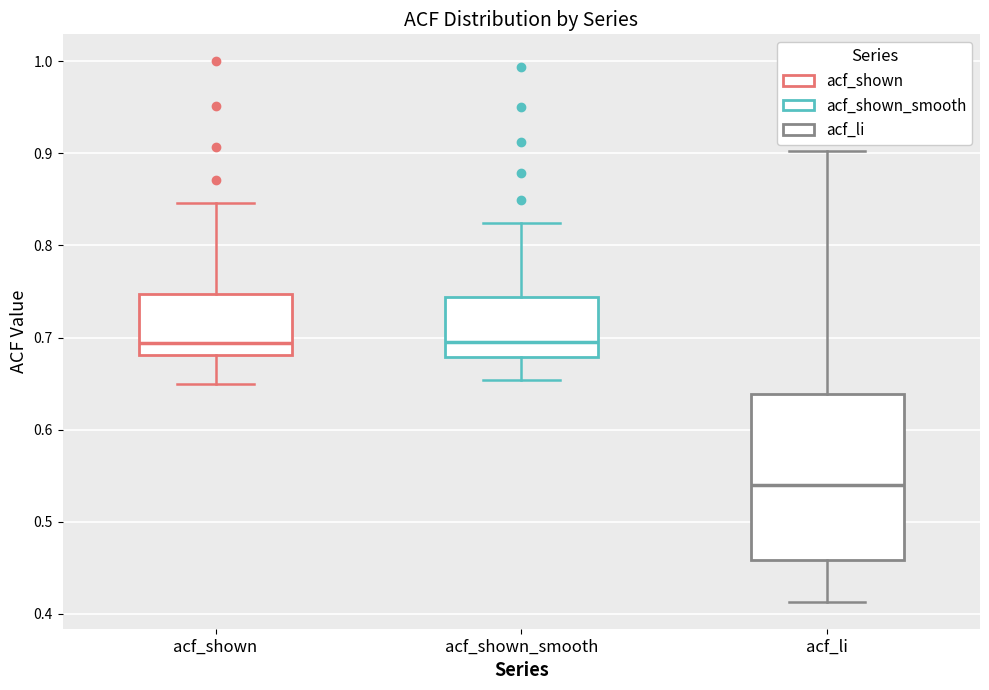

Reading left to right, transcribe this box plot: for each box, give where its median line is, the range the box spans, and where its two whiskers end, as read against the y-axis. The values are not printed on the chart, so give them approximately, as read against the axis.

acf_shown: median 0.69, box 0.68 to 0.75, whiskers 0.65 to 0.85
acf_shown_smooth: median 0.70, box 0.68 to 0.74, whiskers 0.65 to 0.82
acf_li: median 0.54, box 0.46 to 0.64, whiskers 0.41 to 0.90